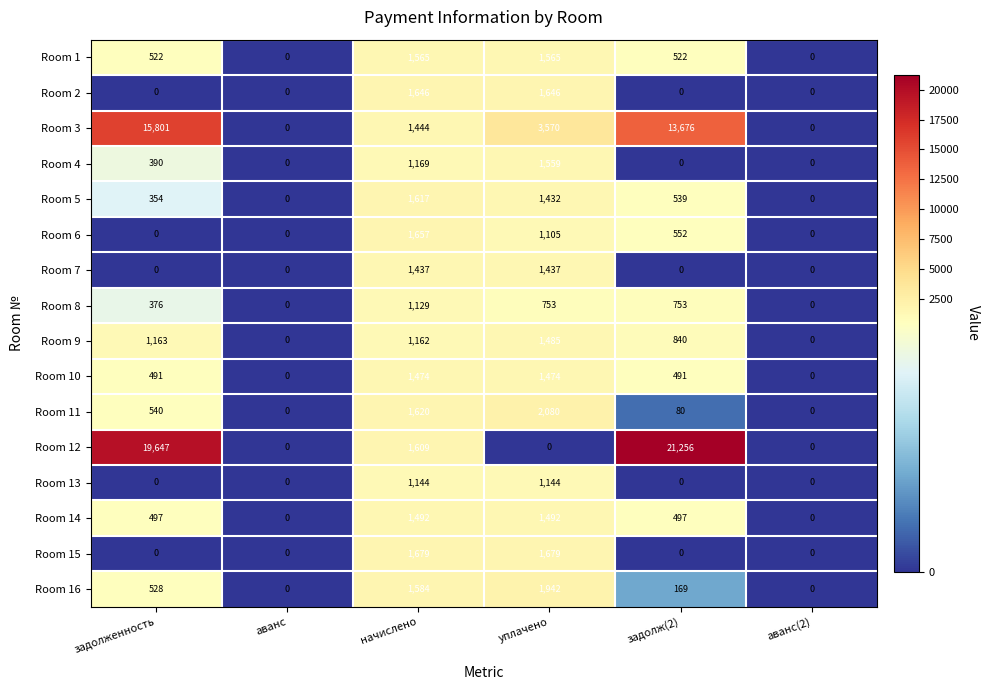

Is it true that Room 1 equals 522 at задолж(2)?

True